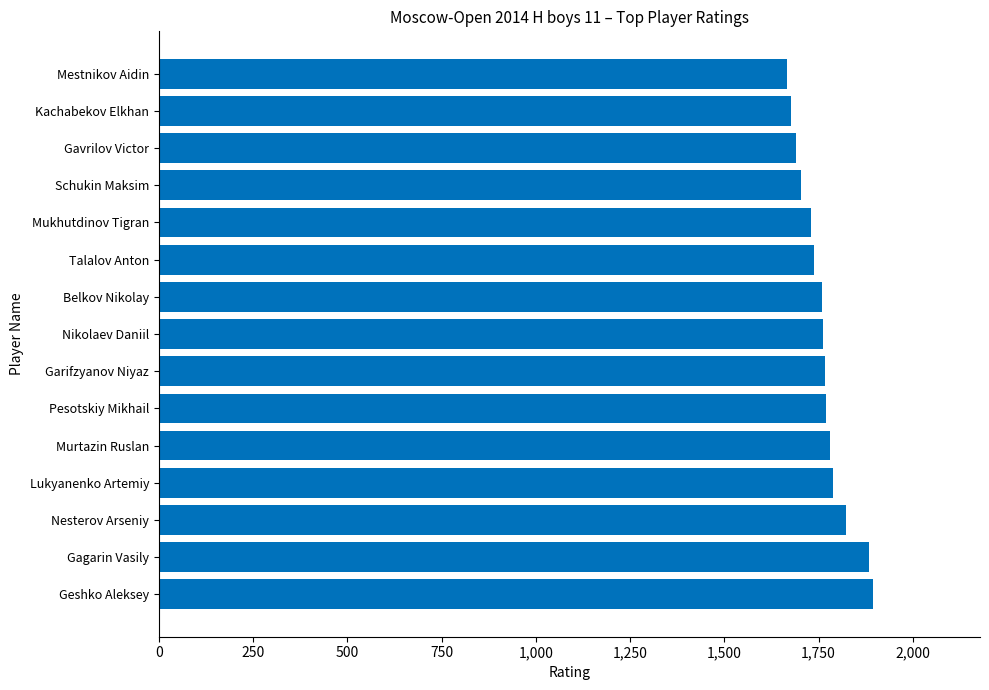

Read the value at Schukin Maksim.

1703